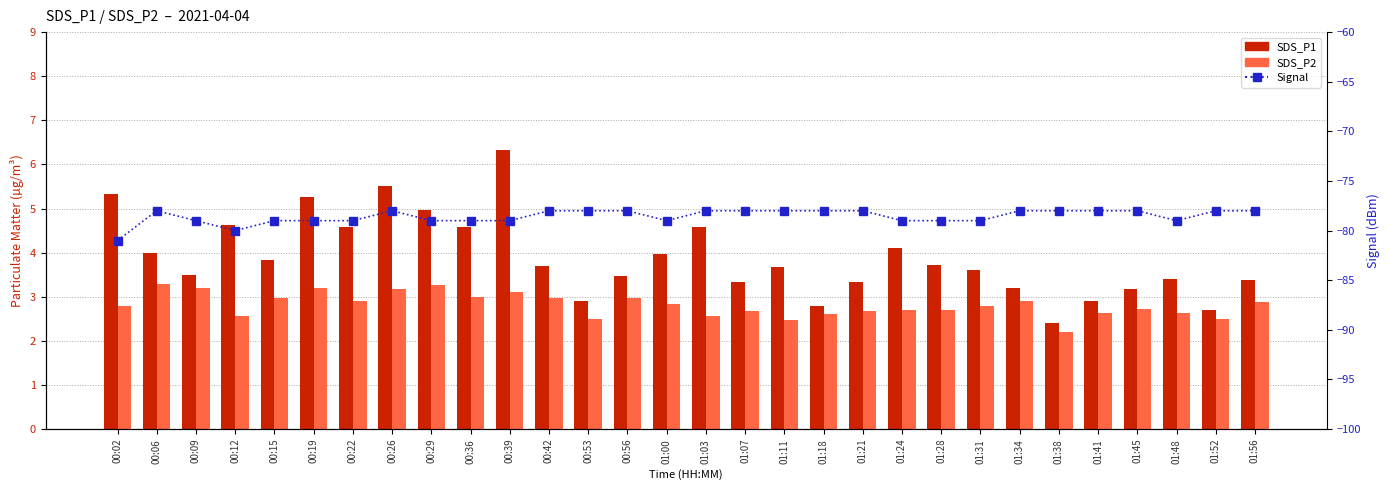

Reading left to right, transcribe all the data shown in this chart.

SDS_P1: 00:02=5.3	00:06=4.0	00:09=3.5	00:12=4.6	00:15=3.8	00:19=5.3	00:22=4.6	00:26=5.5	00:29=5.0	00:36=4.6	00:39=6.3	00:42=3.7	00:53=2.9	00:56=3.5	01:00=4.0	01:03=4.6	01:07=3.3	01:11=3.7	01:18=2.8	01:21=3.3	01:24=4.1	01:28=3.7	01:31=3.6	01:34=3.2	01:38=2.4	01:41=2.9	01:45=3.2	01:48=3.4	01:52=2.7	01:56=3.4
SDS_P2: 00:02=2.8	00:06=3.3	00:09=3.2	00:12=2.6	00:15=3.0	00:19=3.2	00:22=2.9	00:26=3.2	00:29=3.3	00:36=3.0	00:39=3.1	00:42=3.0	00:53=2.5	00:56=3.0	01:00=2.8	01:03=2.6	01:07=2.7	01:11=2.5	01:18=2.6	01:21=2.7	01:24=2.7	01:28=2.7	01:31=2.8	01:34=2.9	01:38=2.2	01:41=2.6	01:45=2.7	01:48=2.6	01:52=2.5	01:56=2.9
Signal: 00:02=-81.0	00:06=-78.0	00:09=-79.0	00:12=-80.0	00:15=-79.0	00:19=-79.0	00:22=-79.0	00:26=-78.0	00:29=-79.0	00:36=-79.0	00:39=-79.0	00:42=-78.0	00:53=-78.0	00:56=-78.0	01:00=-79.0	01:03=-78.0	01:07=-78.0	01:11=-78.0	01:18=-78.0	01:21=-78.0	01:24=-79.0	01:28=-79.0	01:31=-79.0	01:34=-78.0	01:38=-78.0	01:41=-78.0	01:45=-78.0	01:48=-79.0	01:52=-78.0	01:56=-78.0